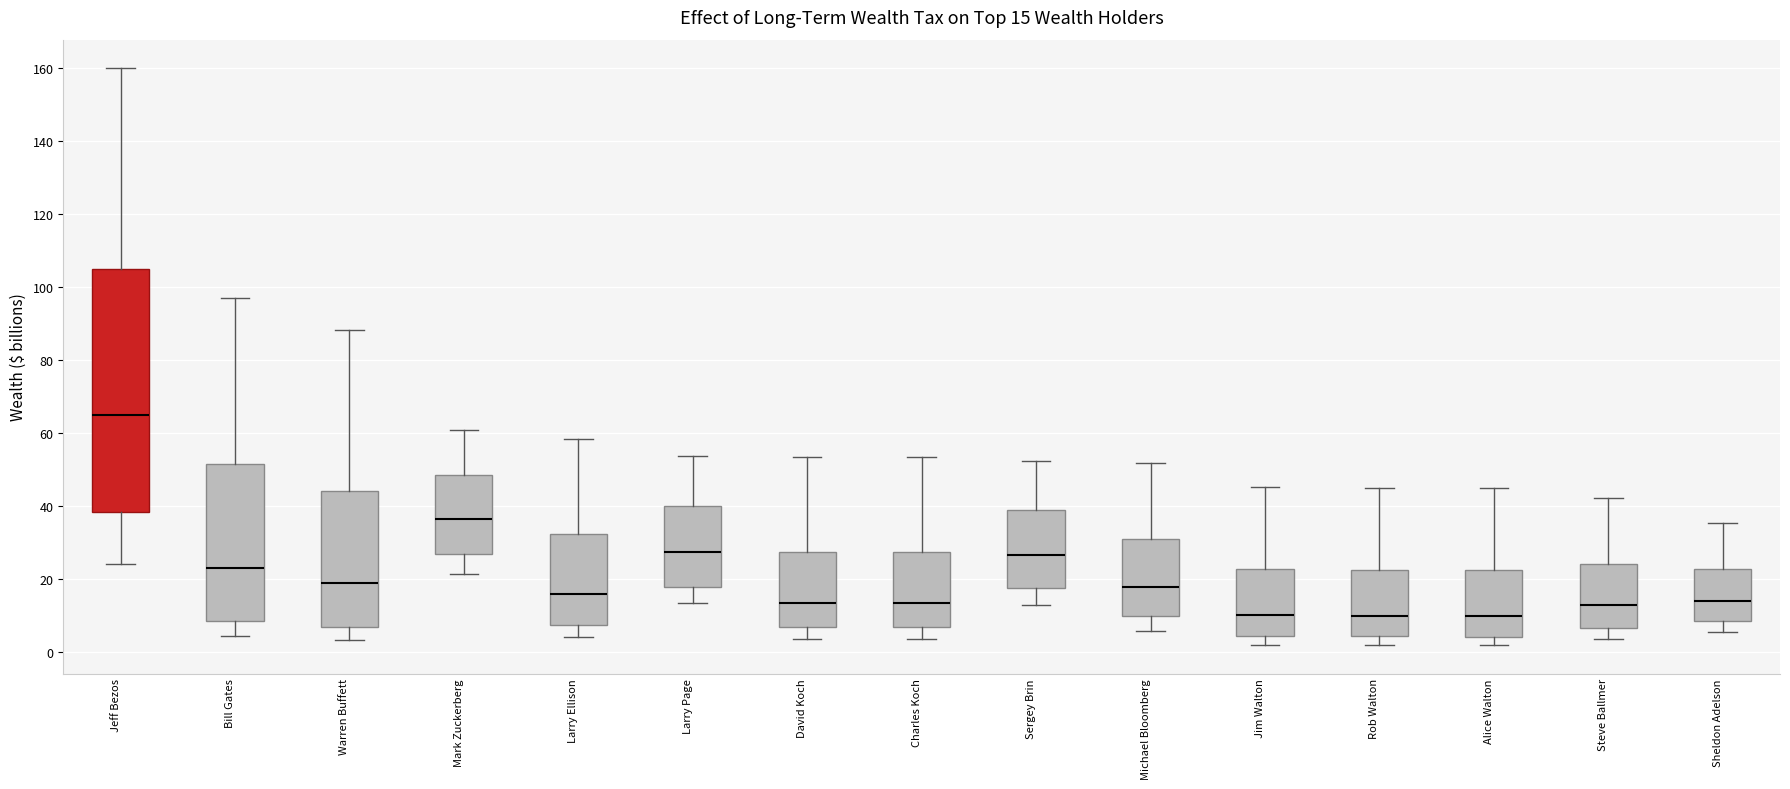

Which box is the tallest, from its lower edge to its upper edge?

Jeff Bezos